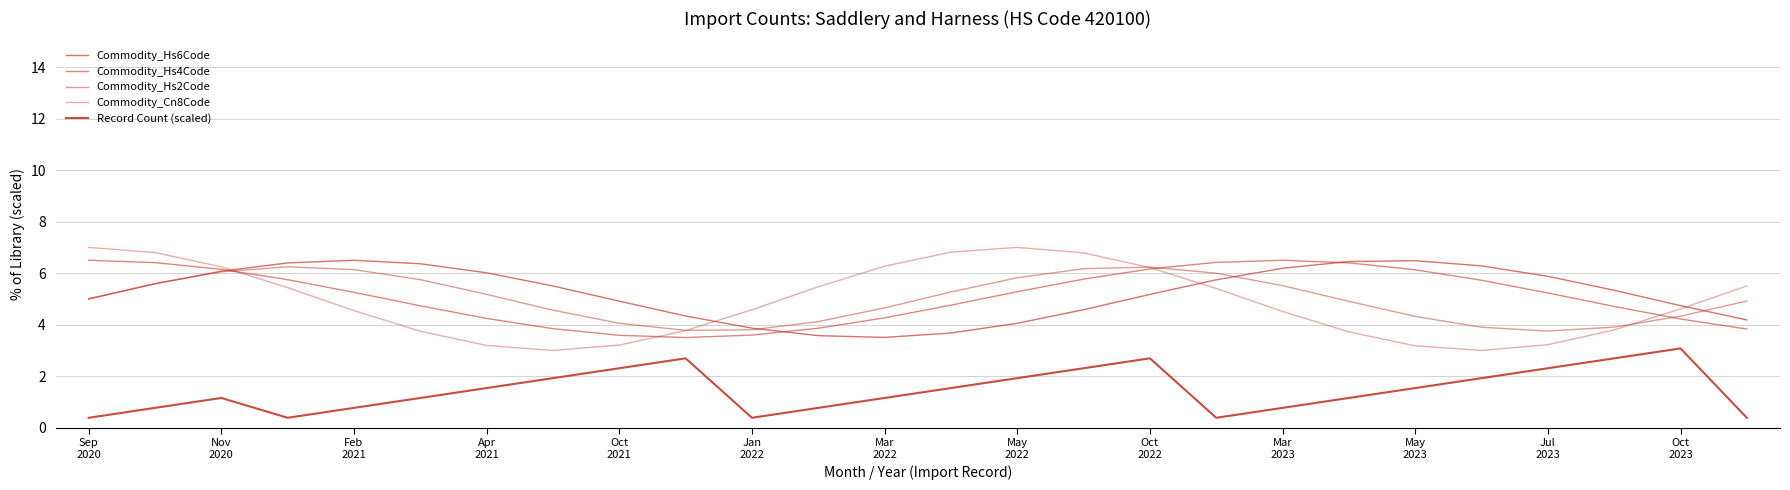

Does the chart display data point markers on the line(s)?

No